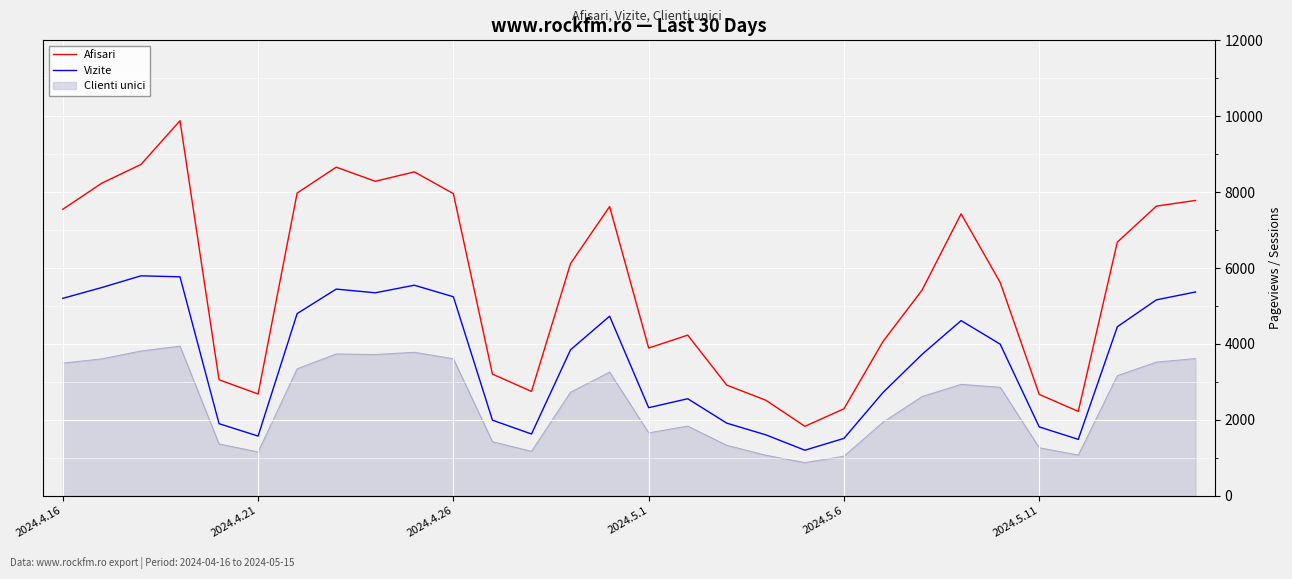

At how many categories does at least one series exceed 9697?

1